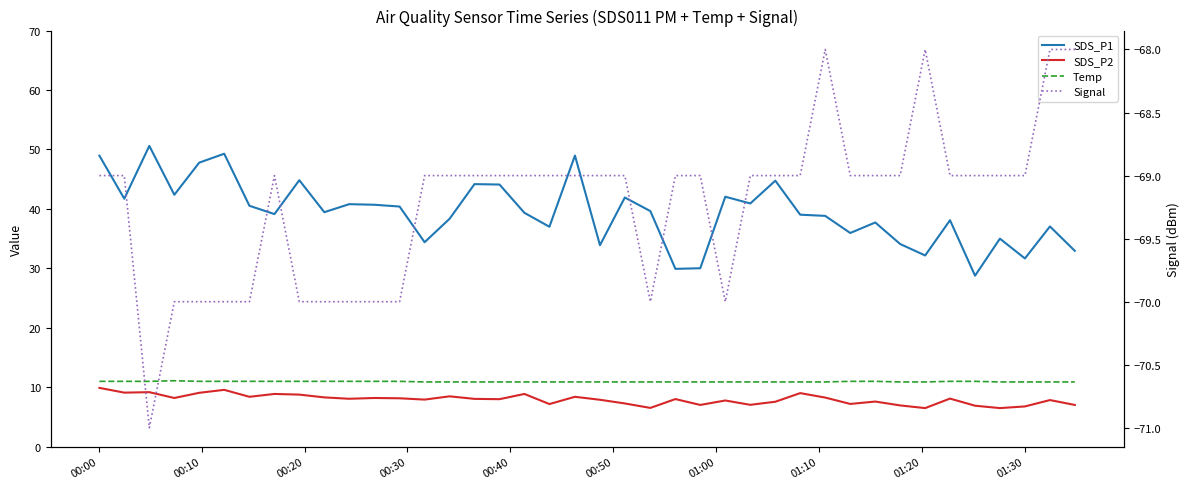

What are all the series names shown in the legend?

SDS_P1, SDS_P2, Temp, Signal